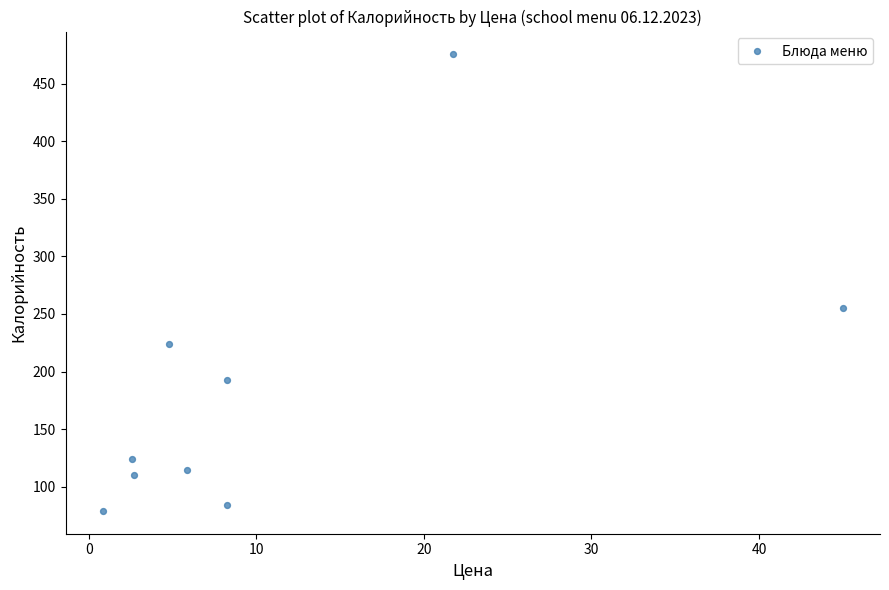

What Y value in the scatter plot is closest to 277?

255.0